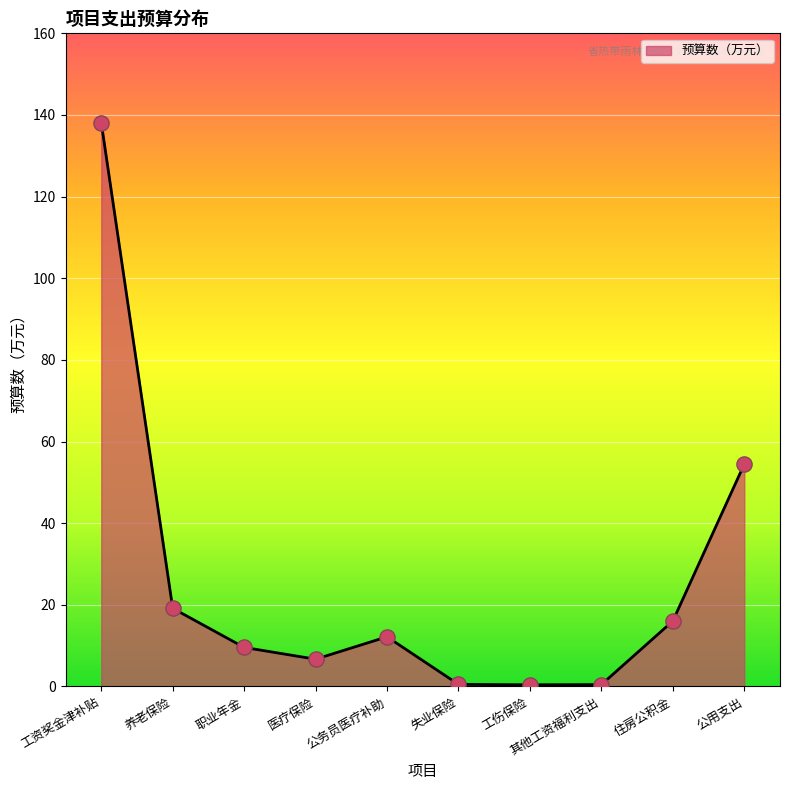

Between 职业年金 and 住房公积金, which is larger?

住房公积金